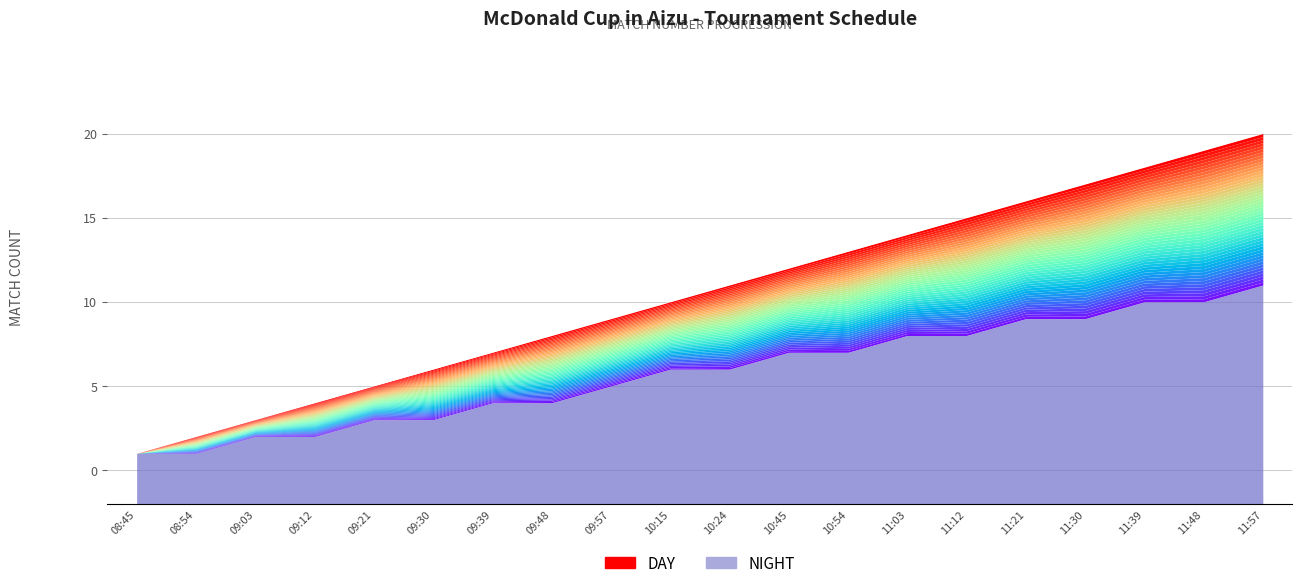

Rank the categories by value from lowest to highest.

08:45, 08:54, 09:03, 09:12, 09:21, 09:30, 09:39, 09:48, 09:57, 10:15, 10:24, 10:45, 10:54, 11:03, 11:12, 11:21, 11:30, 11:39, 11:48, 11:57